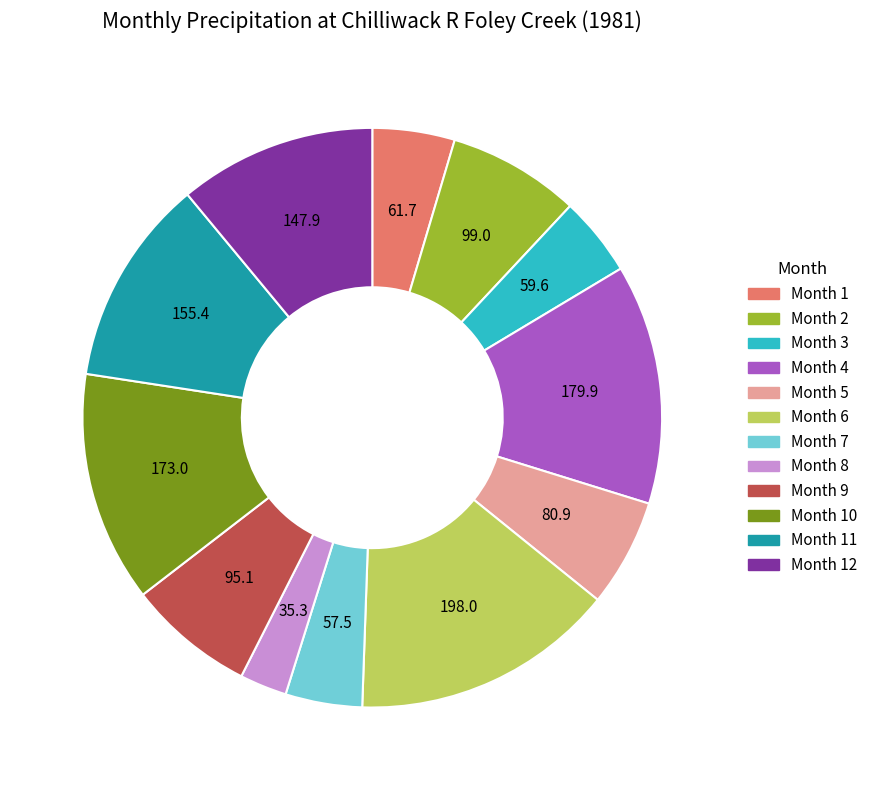

What is the largest slice in the pie chart?

Month 6